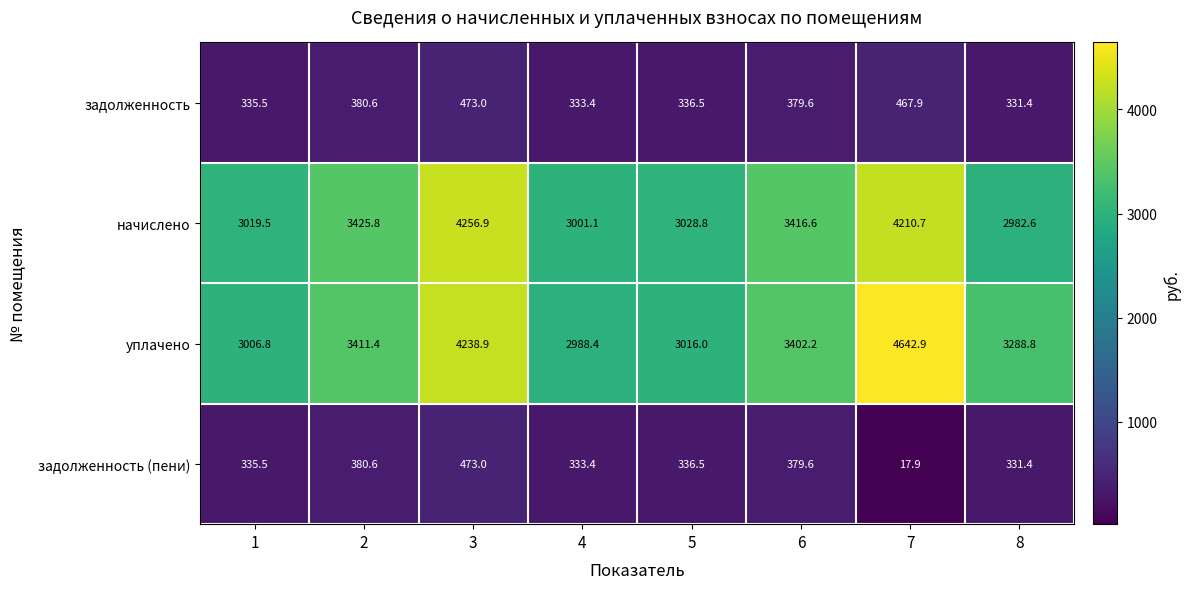

What is the sum of the уплачено values at 8 and 6?

6691.0